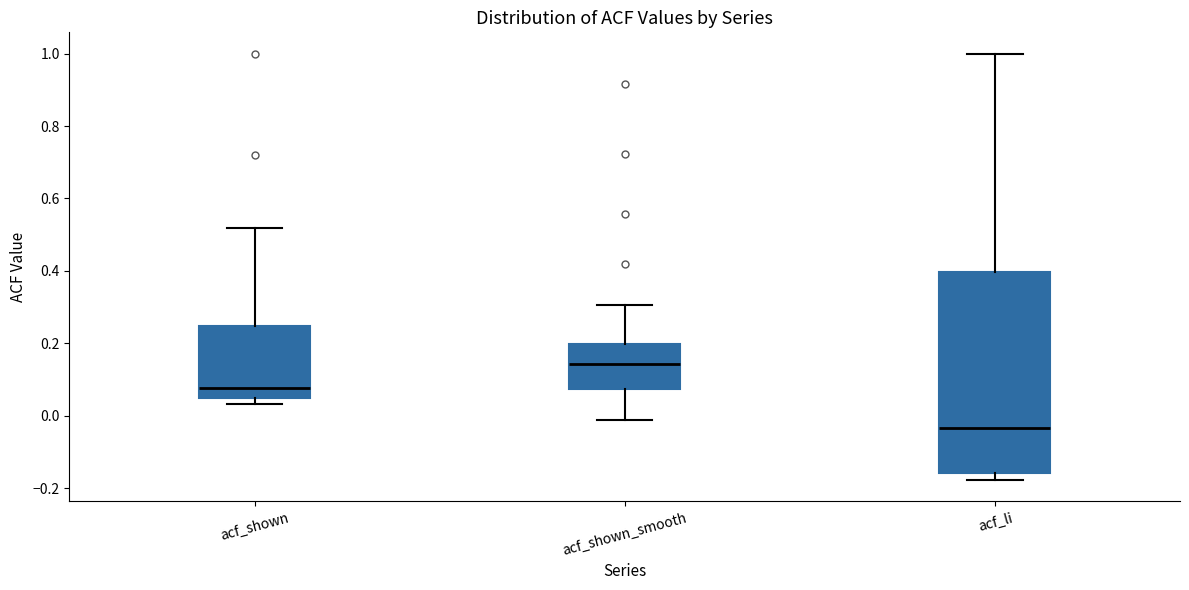

Which box's median line is the lowest?

acf_li